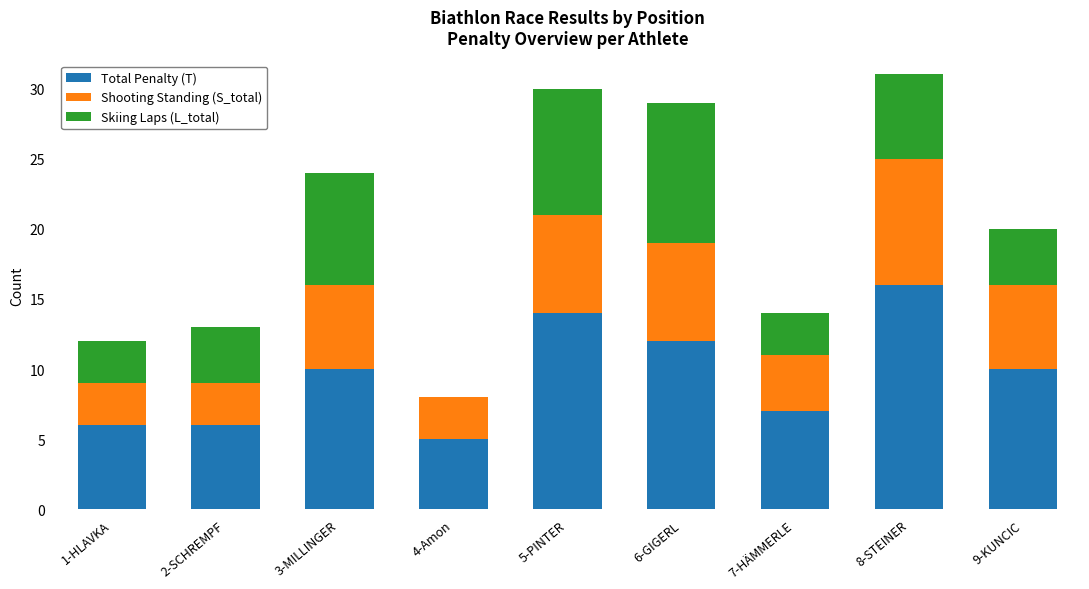

Is it true that Total Penalty (T) equals 16 at 8-STEINER?

True